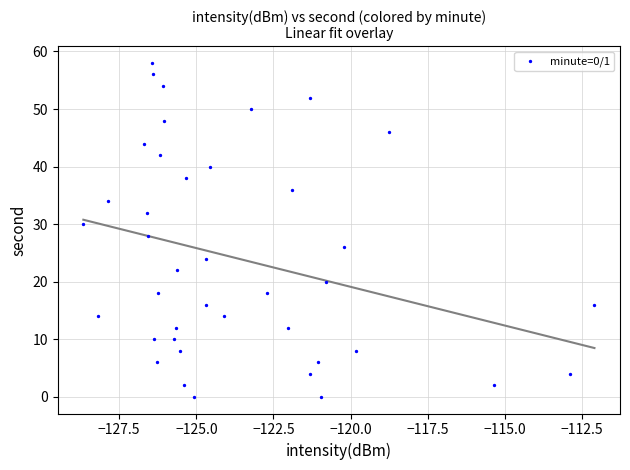

What is the range of Y values (max minus min)?

58